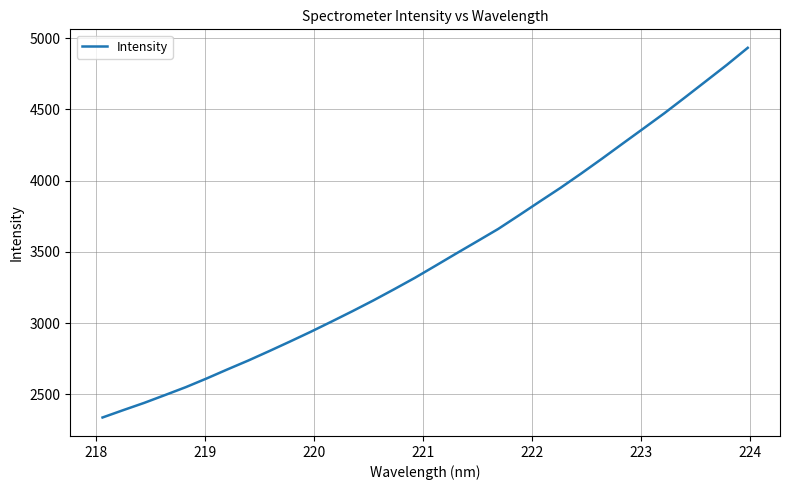

What is the minimum value shown in the chart?

2338.6